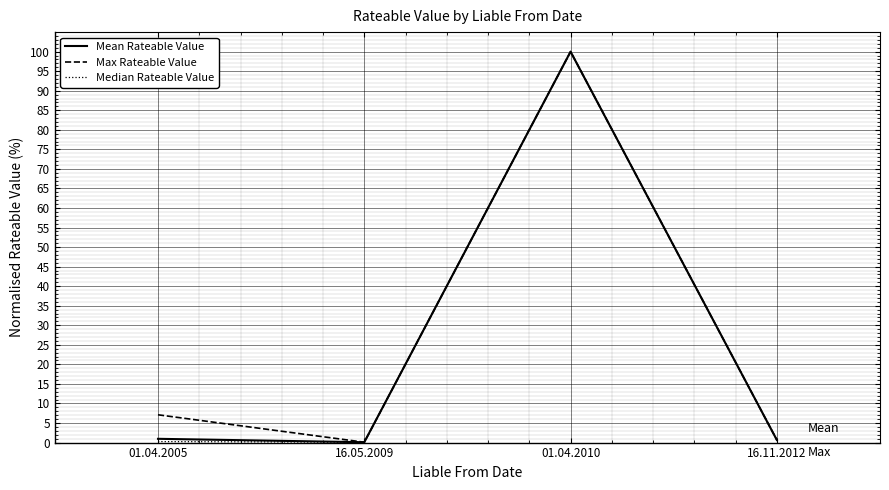

Which series changed the most between 01.04.2005 and 01.04.2010?

Median Rateable Value